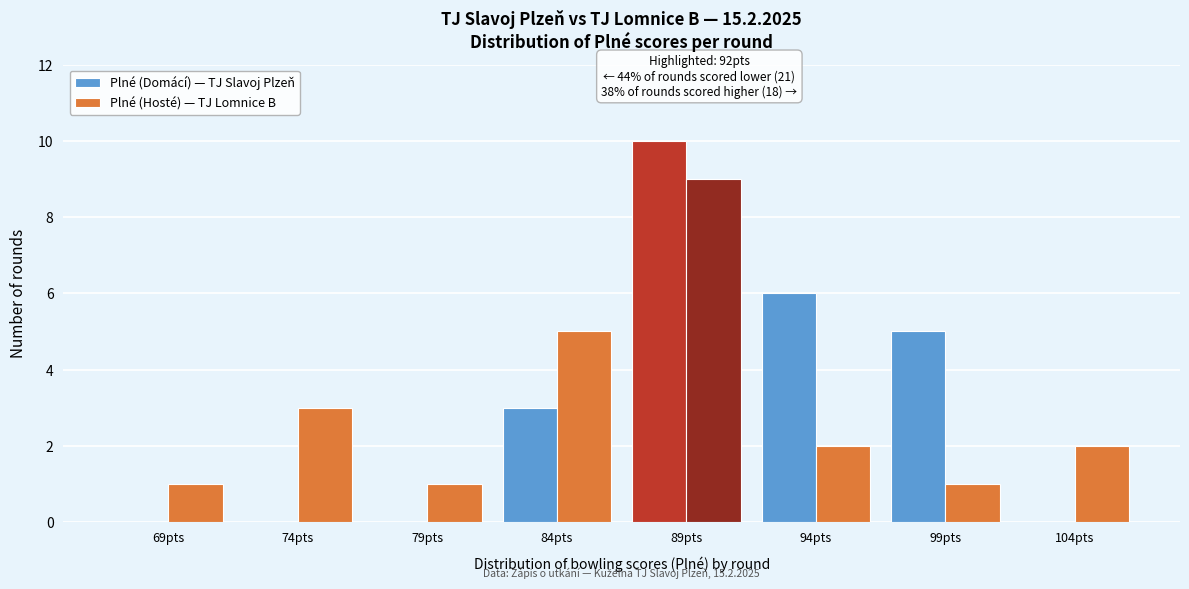

Reading left to right, what are all the values shown in this chart?

Plné (Domácí) — TJ Slavoj Plzeň: 69pts=0	74pts=0	79pts=0	84pts=3	89pts=10	94pts=6	99pts=5	104pts=0
Plné (Hosté) — TJ Lomnice B: 69pts=1	74pts=3	79pts=1	84pts=5	89pts=9	94pts=2	99pts=1	104pts=2